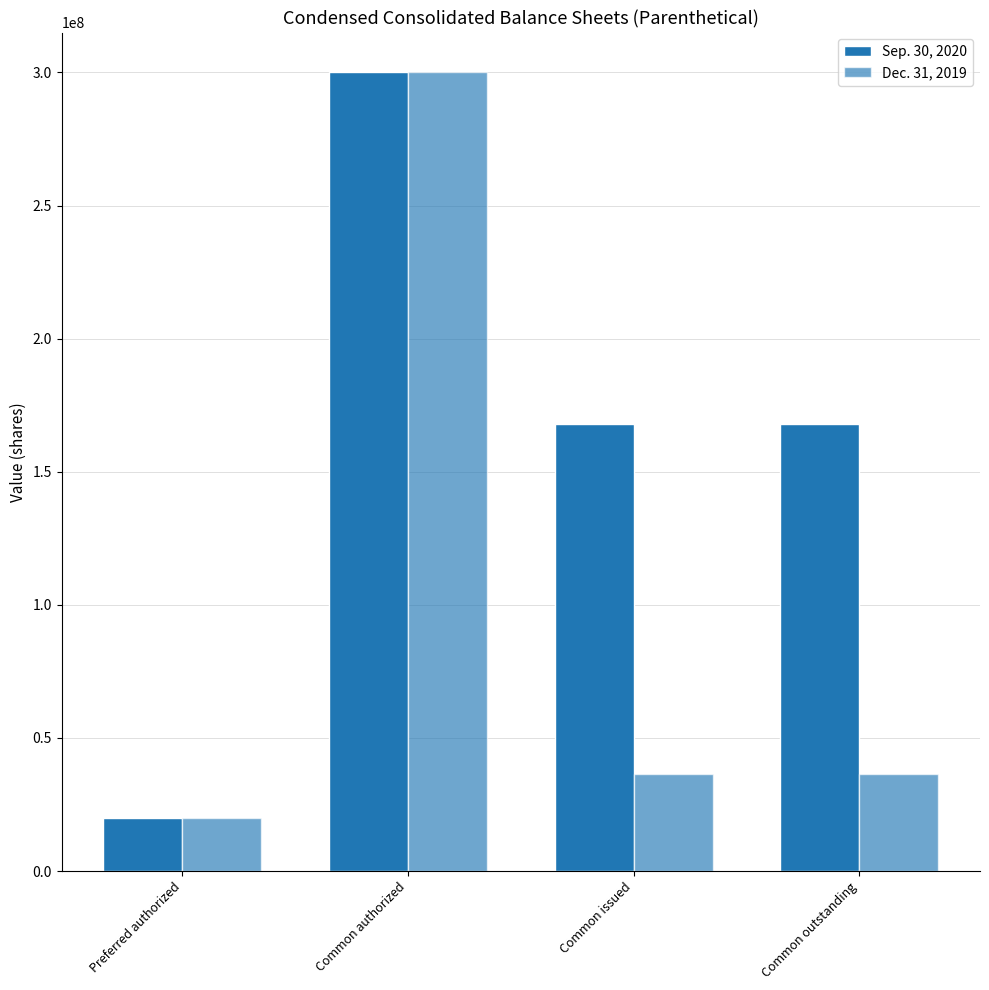

What is the total value across all series at Common authorized?

600000000